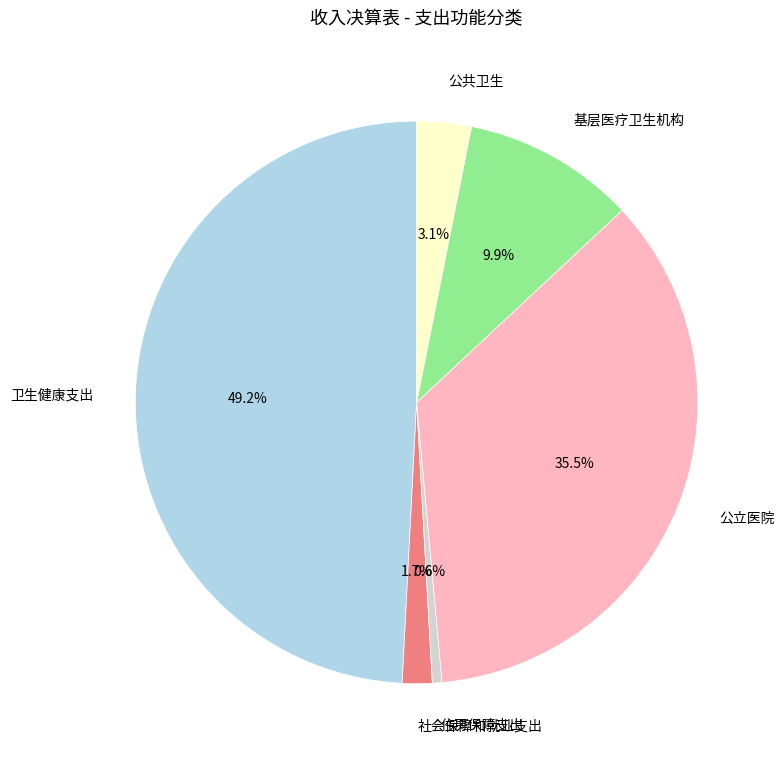

Does 基层医疗卫生机构 account for over 50% of the chart?

No